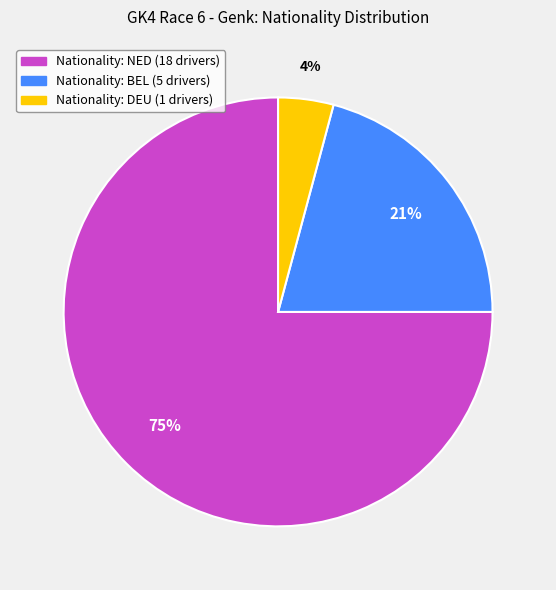

Is there a majority slice in this chart?

Yes